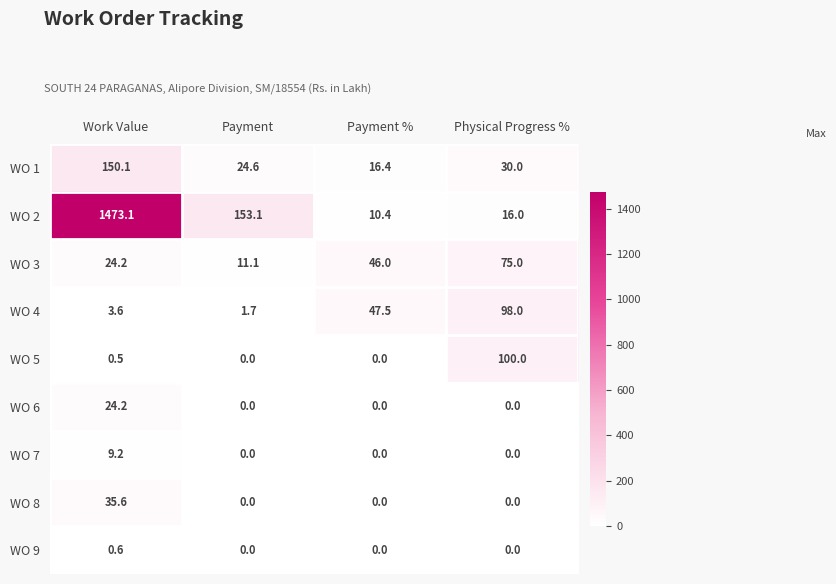

What is the difference between the highest and lowest values at Physical Progress %?

100.0